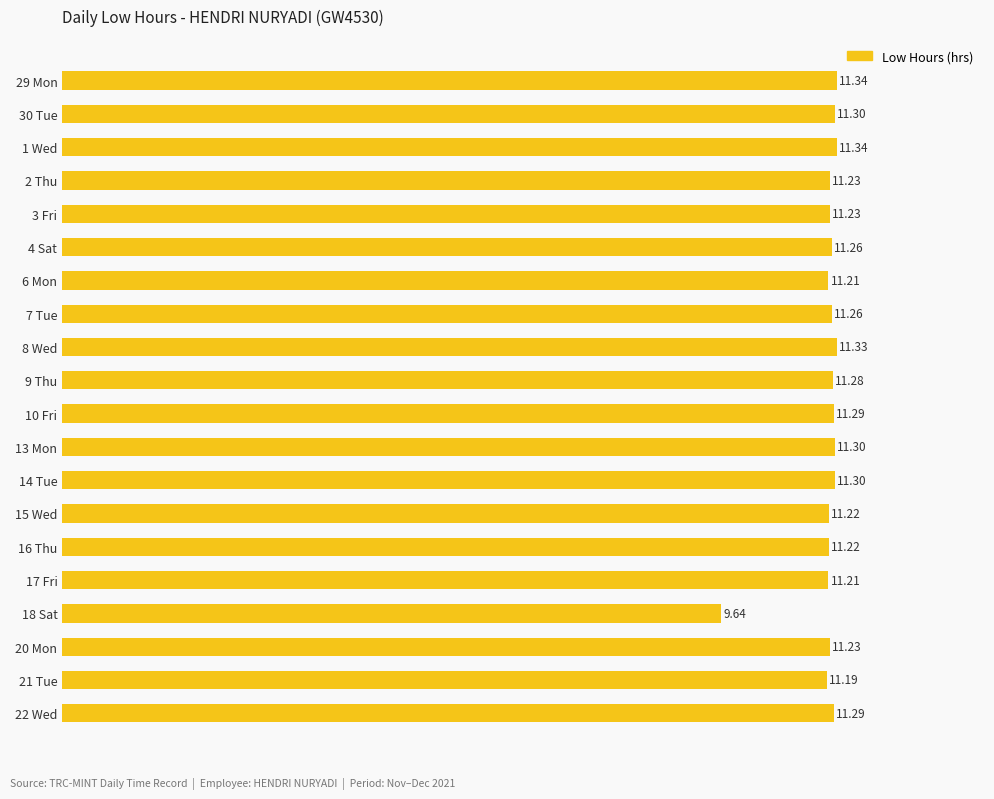

What is the difference between the maximum and minimum values?

1.7